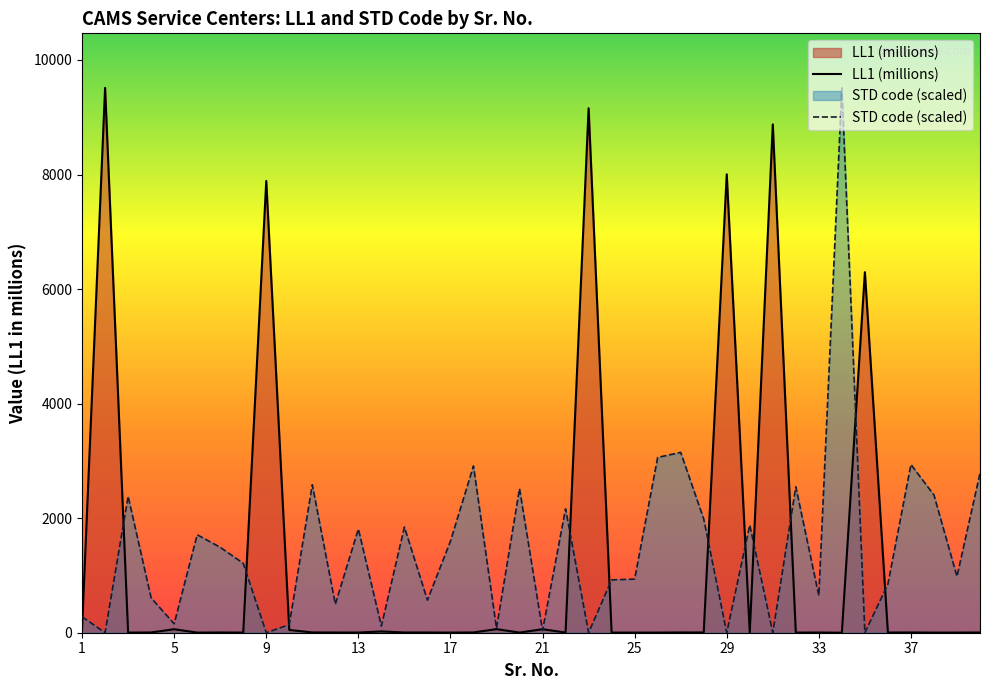

How many intersections are there between STD code and LL1?

14